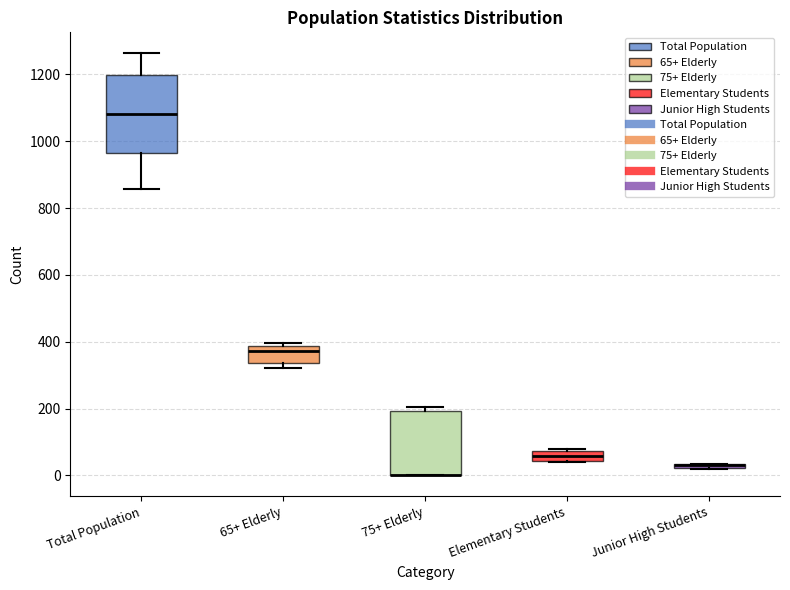

Where does the upper whisker of the box for Total Population end on the y-axis? The values are not printed on the chart, so give them approximately, as read against the axis.

1260